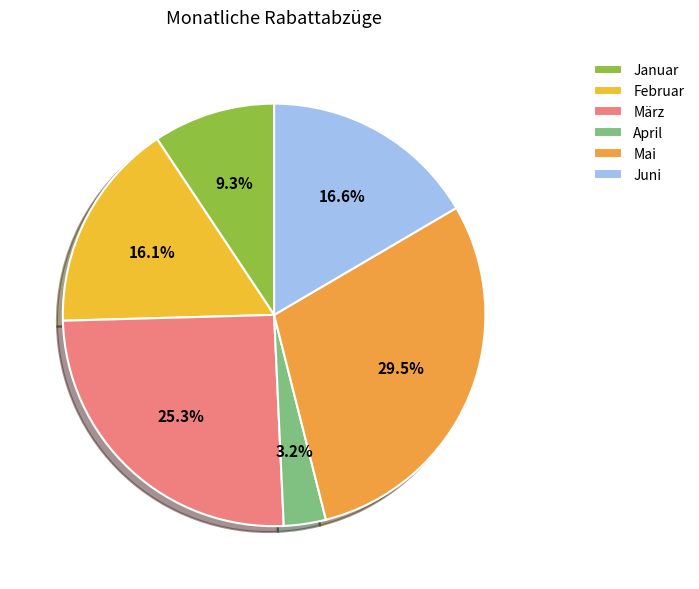

Count the number of slices in the pie.

6